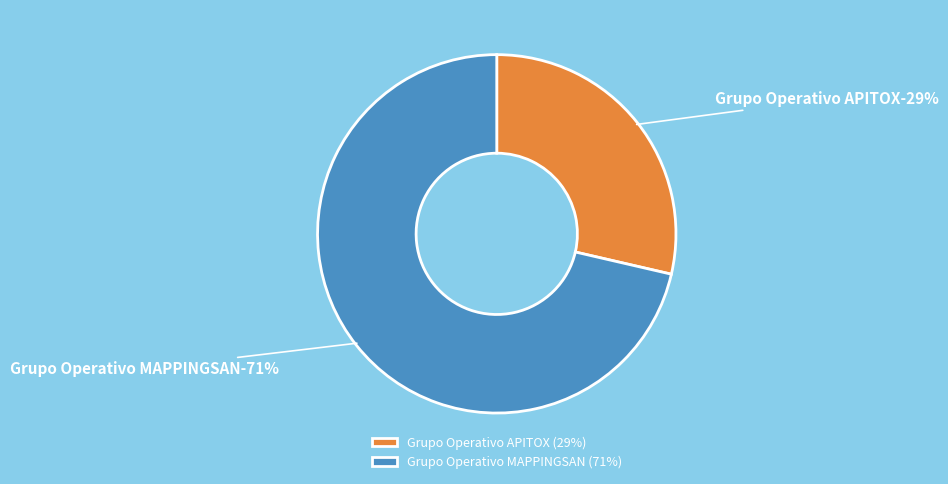

What percentage do Grupo Operativo MAPPINGSAN and Grupo Operativo APITOX together represent?

100.0%